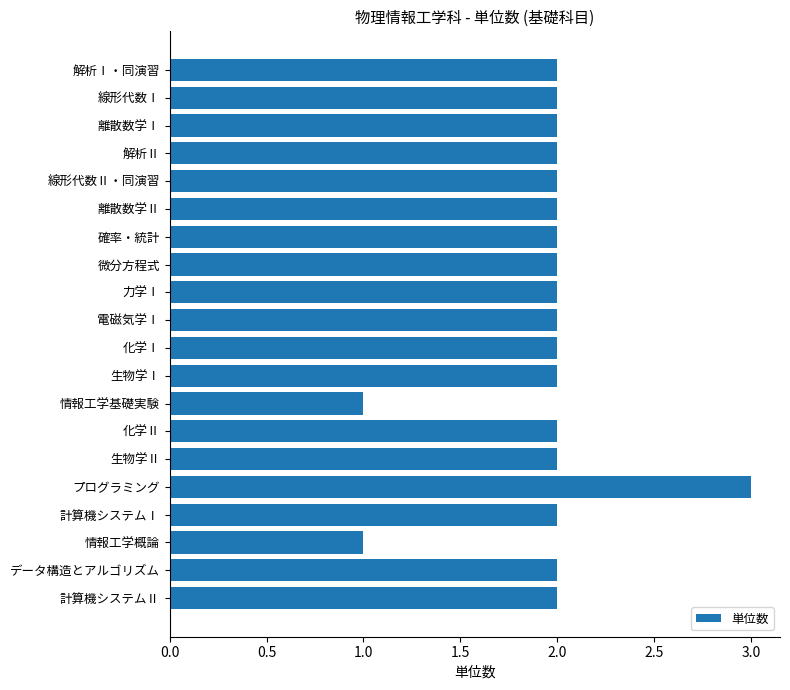

Reading top to bottom, extract all data points from this chart.

2	2	2	2	2	2	2	2	2	2	2	2	1	2	2	3	2	1	2	2